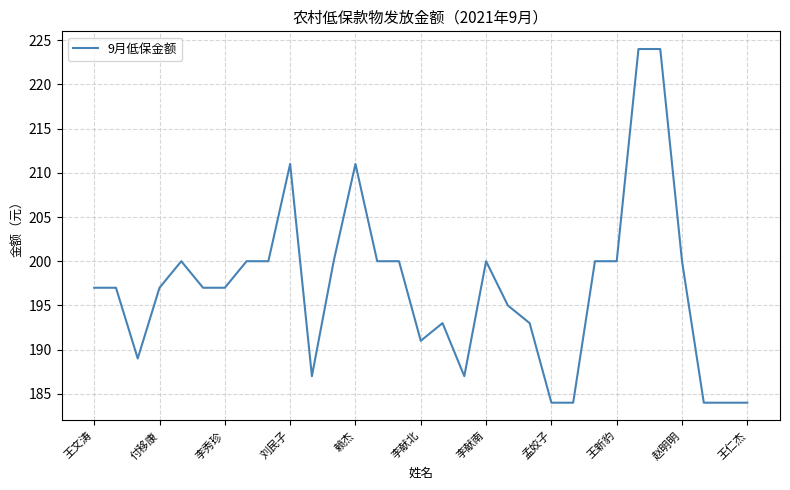

What is the smallest value displayed?

184